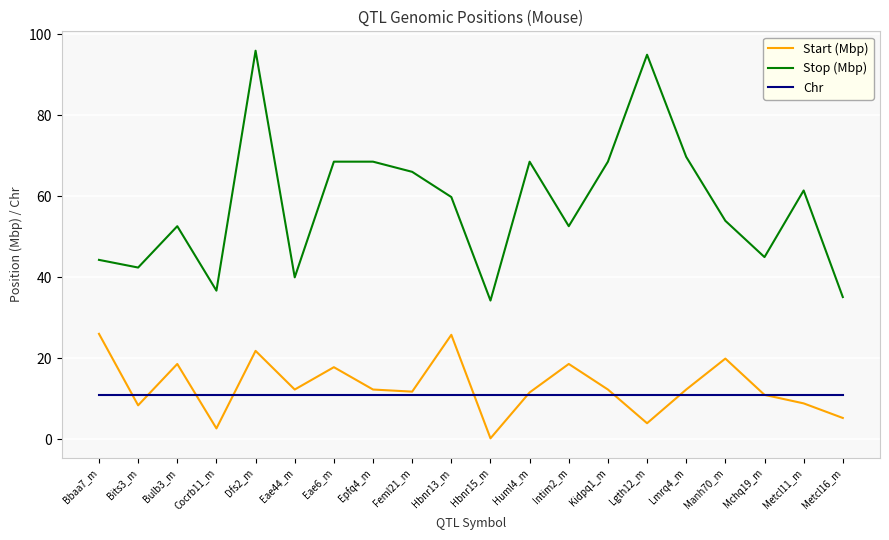

Which series has the largest total across all categories?

Stop (Mbp)